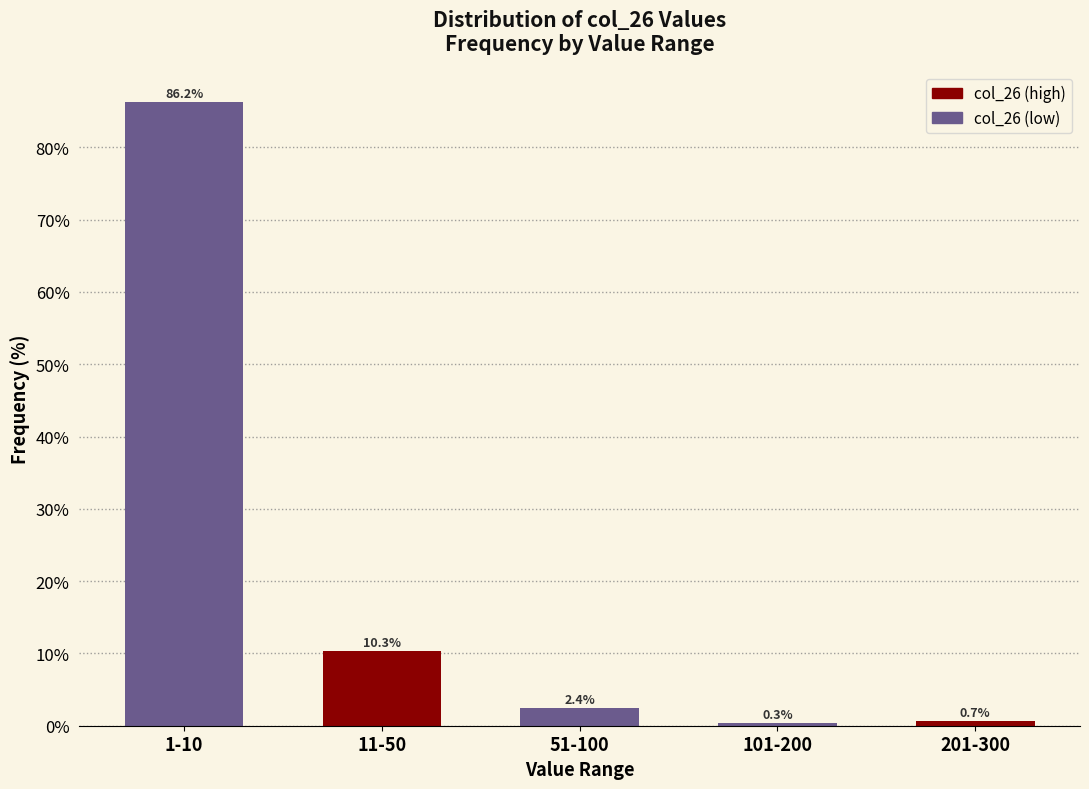

Reading left to right, transcribe all the data shown in this chart.

86.2	10.3	2.4	0.3	0.7